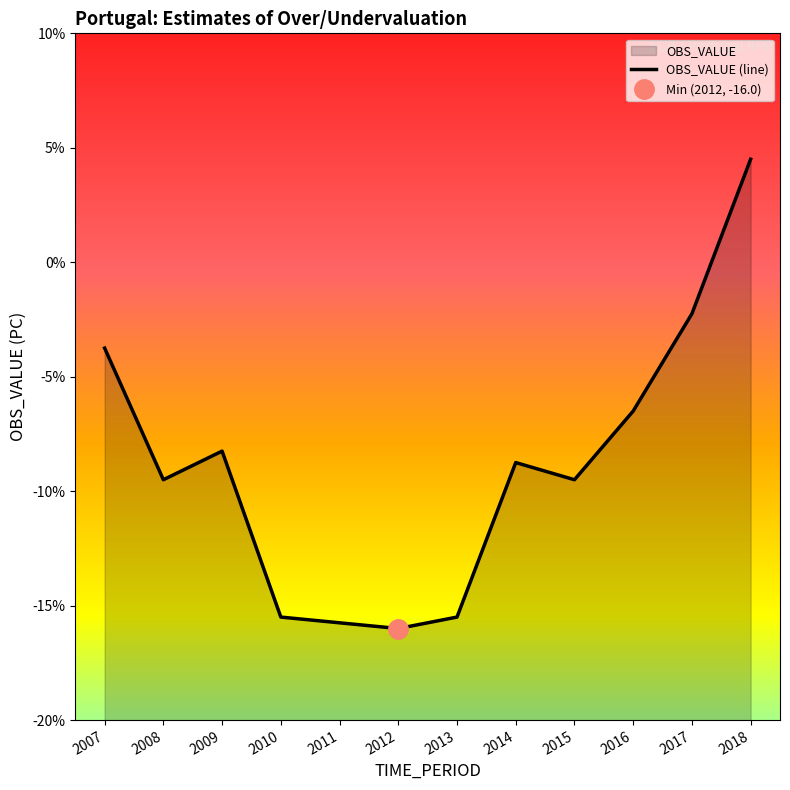

At which label does the data first exceed -8?

2007